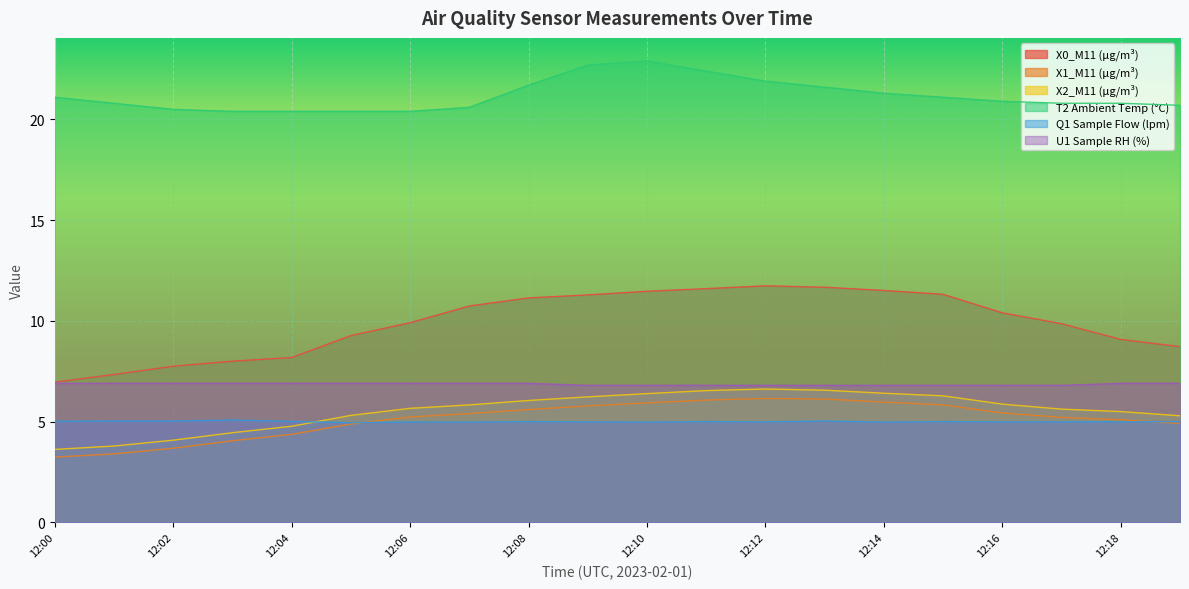

The Q1 Sample Flow (lpm) series shows 5.0 at 12:06. True or false?

True